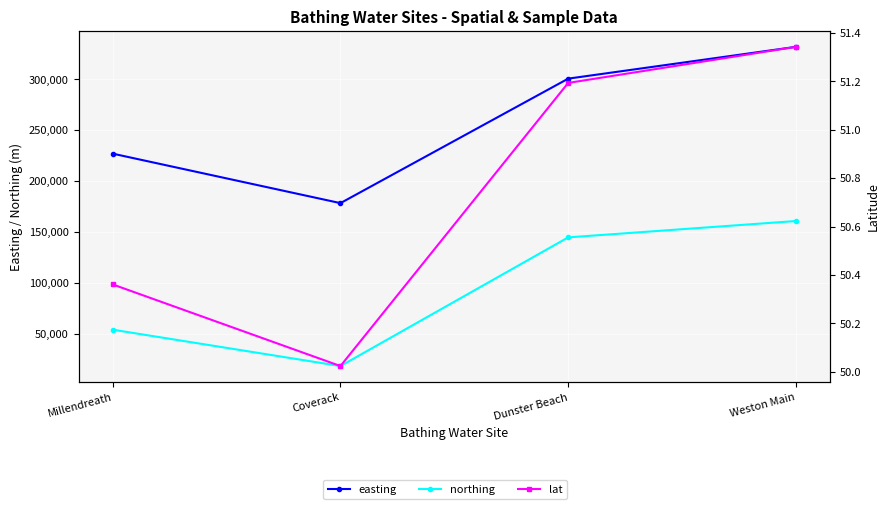

What is the difference between the highest and lowest values at Weston Main?

331548.7